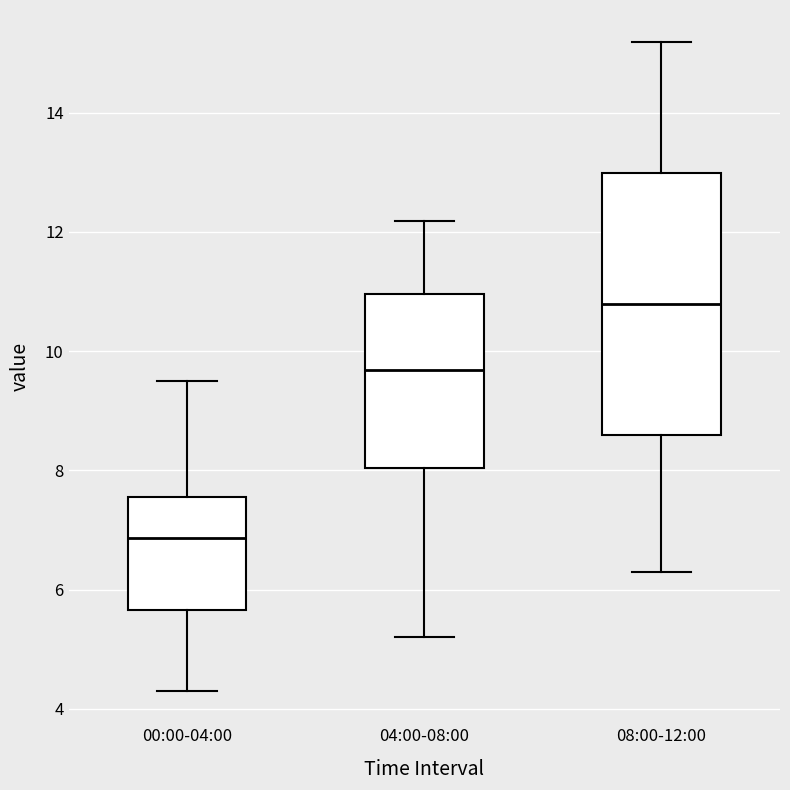

Which box is the tallest, from its lower edge to its upper edge?

08:00-12:00